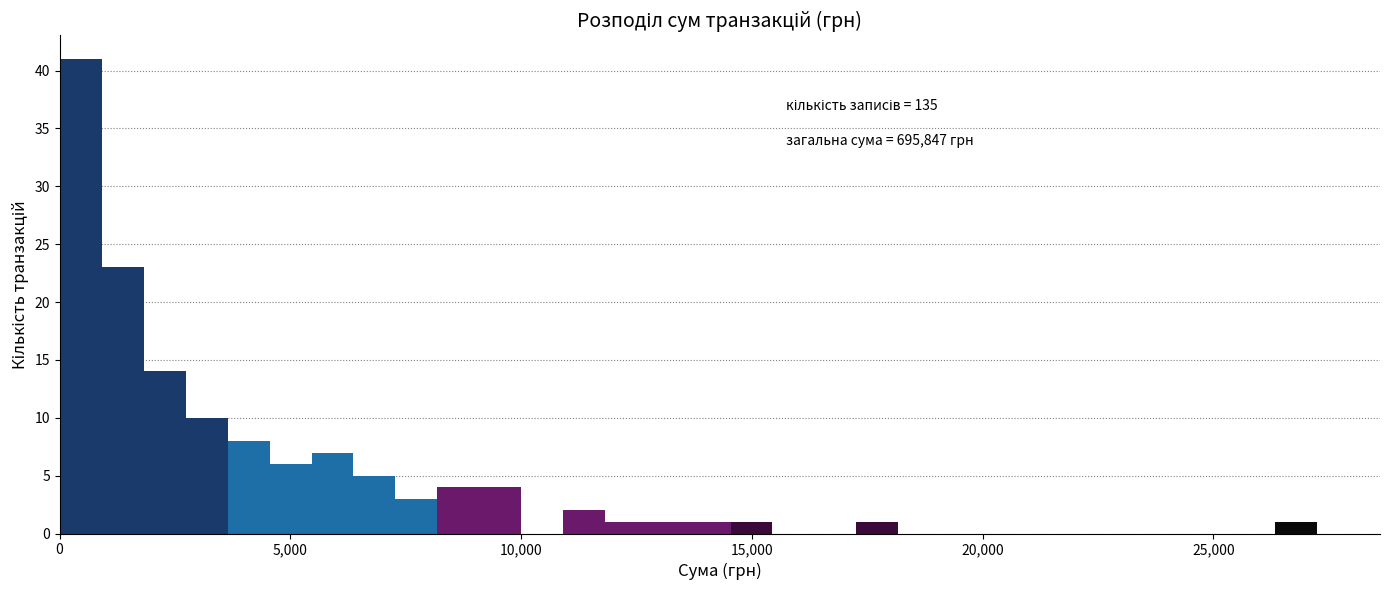

Around what value on the x-axis is the tallest bar? Give the approximate position of its centre, as read against the axis.

500